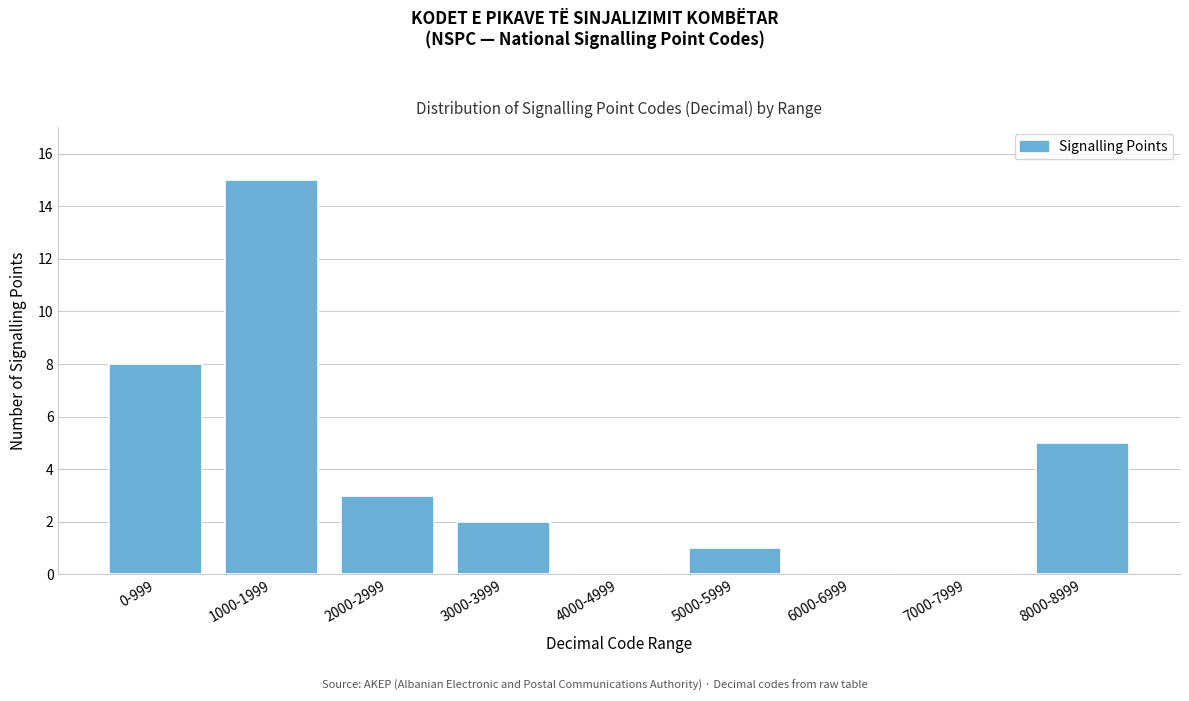

Reading left to right, list all the values displayed in this chart.

0-999=8	1000-1999=15	2000-2999=3	3000-3999=2	4000-4999=0	5000-5999=1	6000-6999=0	7000-7999=0	8000-8999=5